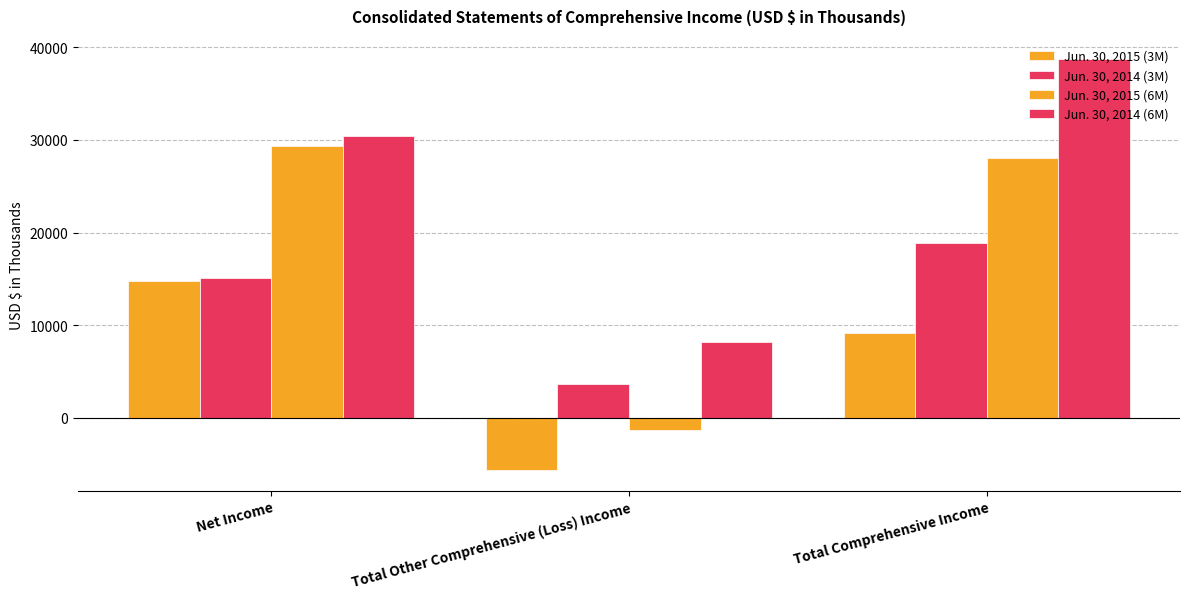

What is the minimum value for Jun. 30, 2015 (6M)?

-1304